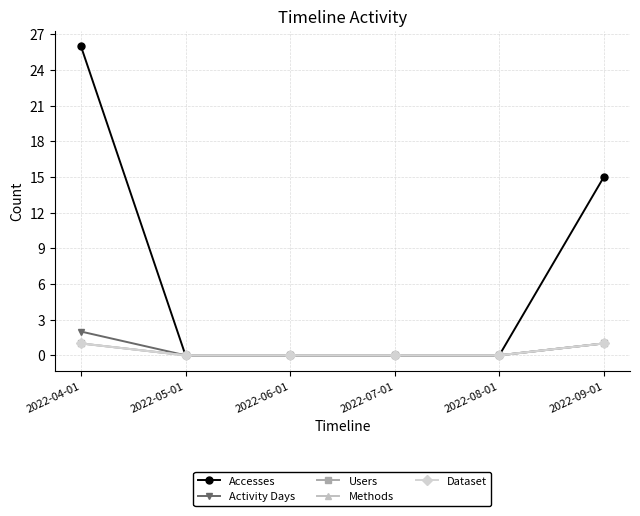

True or false: Dataset has a value of 0 at 2022-09-01.

False